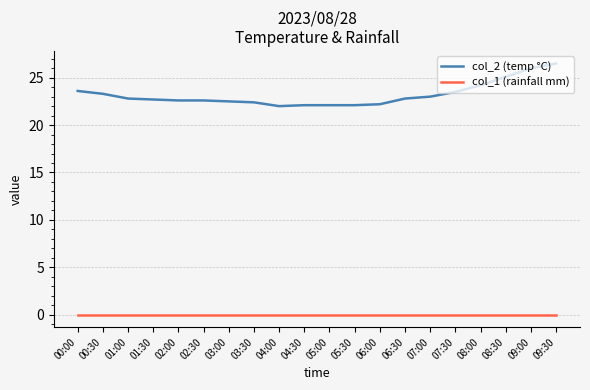

List the series in order of their overall mean, highest first.

col_2 (temp °C), col_1 (rainfall mm)